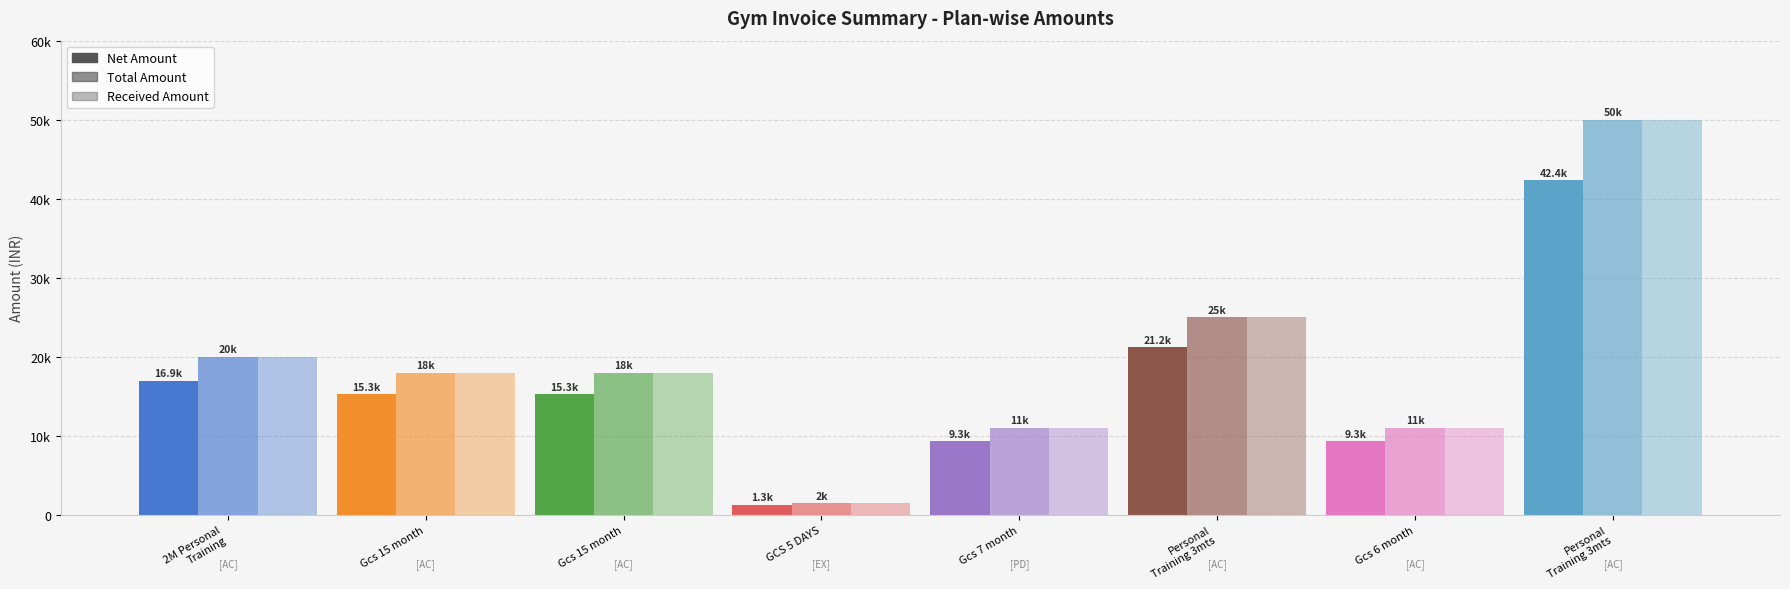

At which label does Received Amount reach its peak?

Personal
Training 3mts